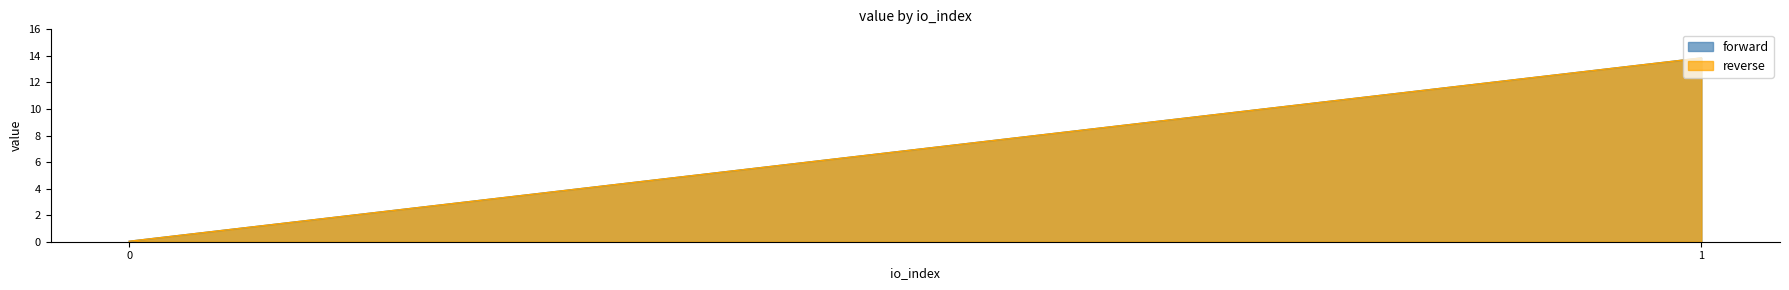

True or false: forward has a value of 4.0 at 1.

False